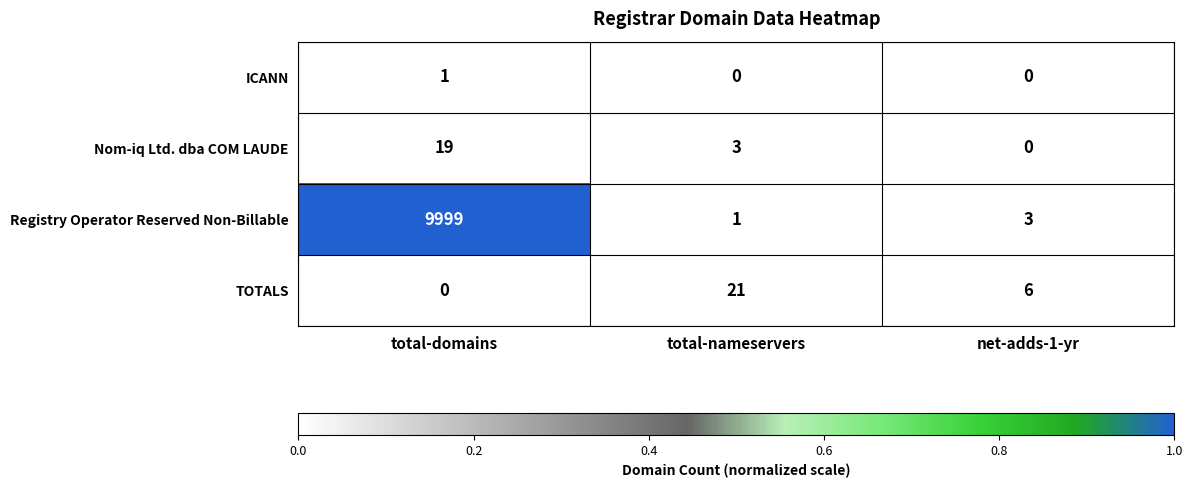

At which category is the sum across all series the highest?

total-domains